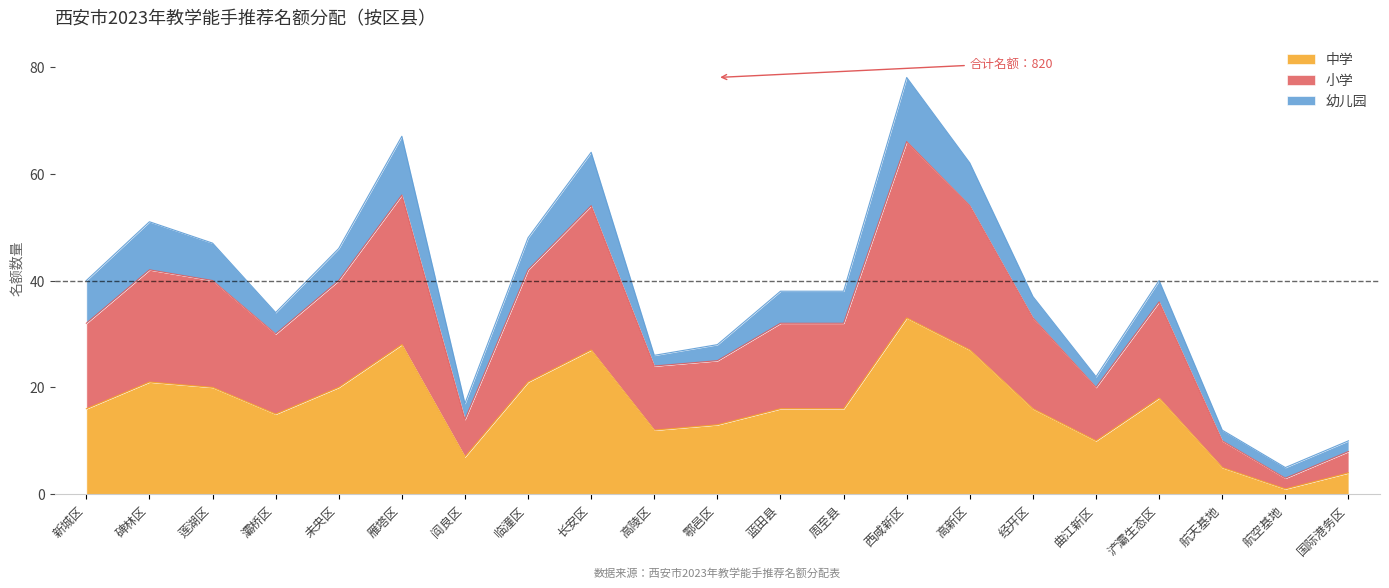

True or false: 小学 and 中学 intersect in this chart.

False